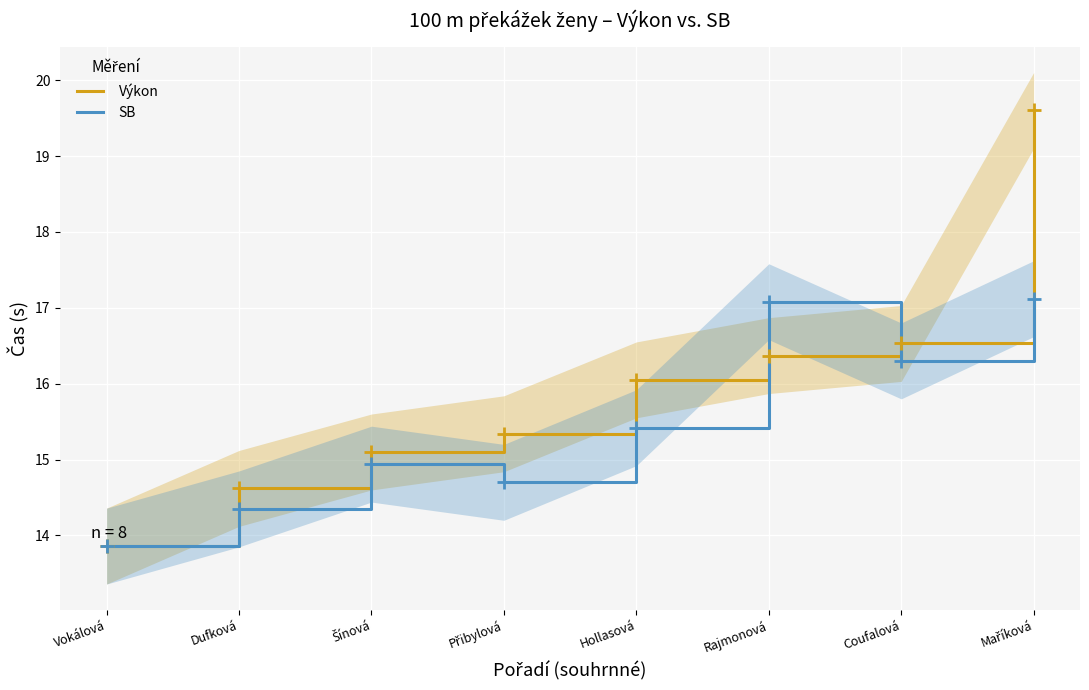

Is it true that SB equals 6.1 at Vokálová?

False